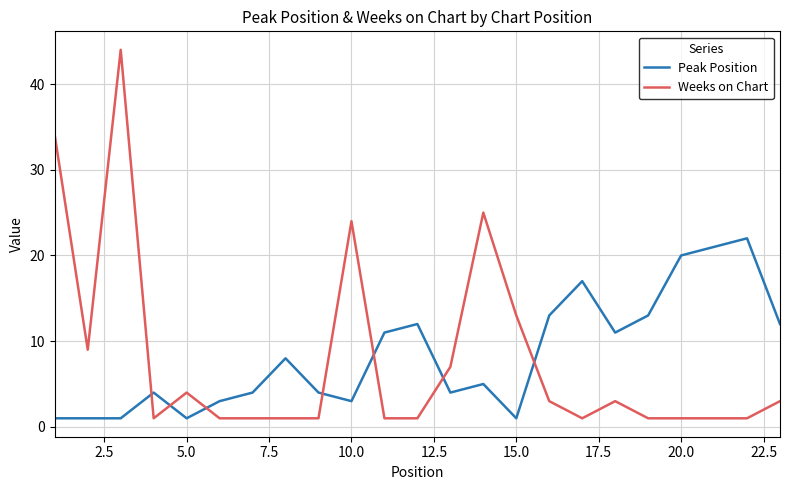

List the series in order of their overall mean, highest first.

Peak Position, Weeks on Chart